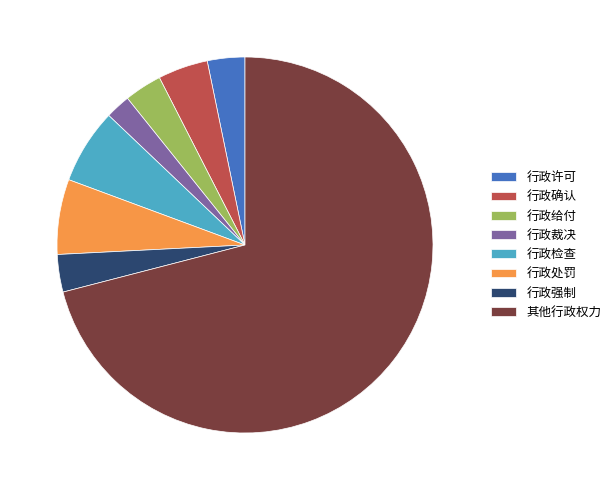

Count the number of slices in the pie.

8